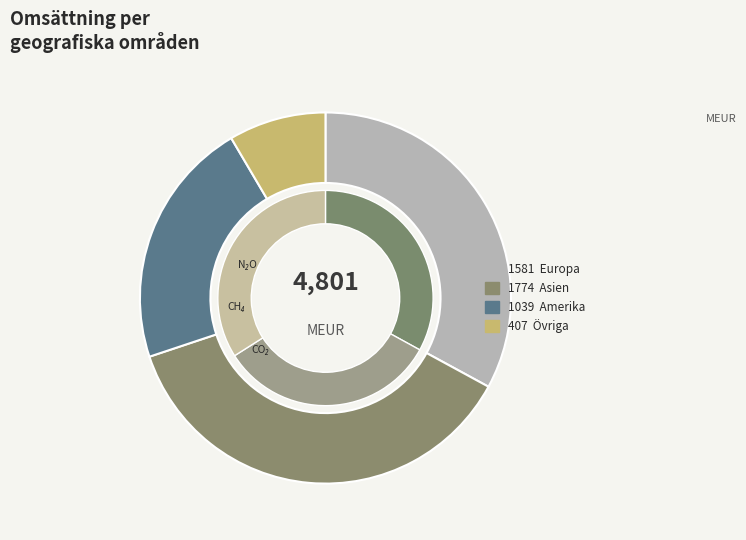

What percentage is the Europa slice, to the nearest percent?

33%